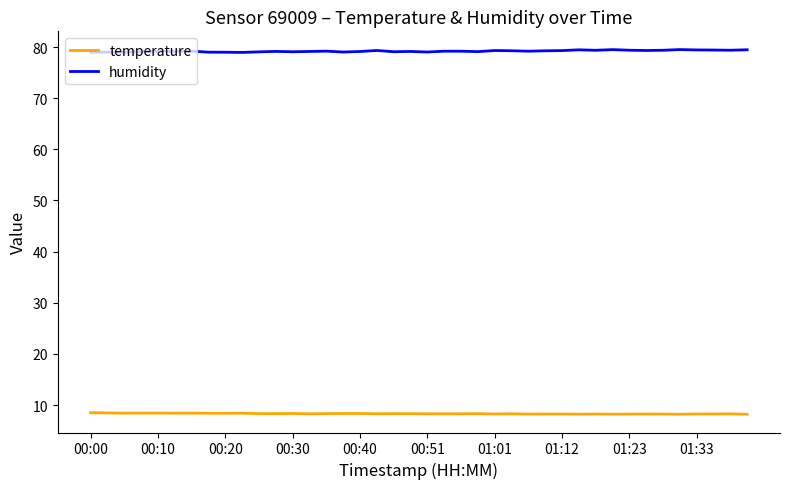

Which series has the largest total across all categories?

humidity